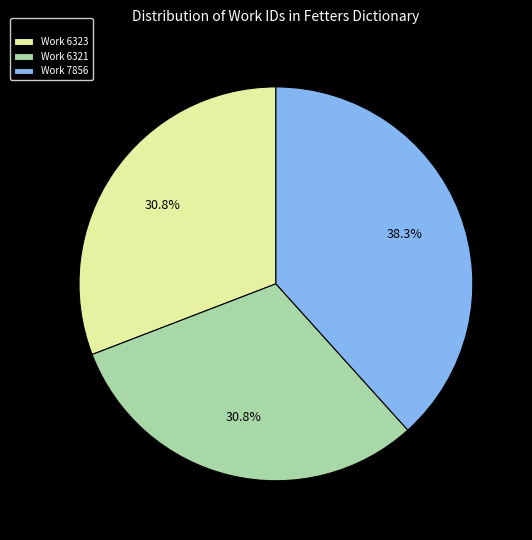

To the nearest percent, what is the average slice percentage?

33%